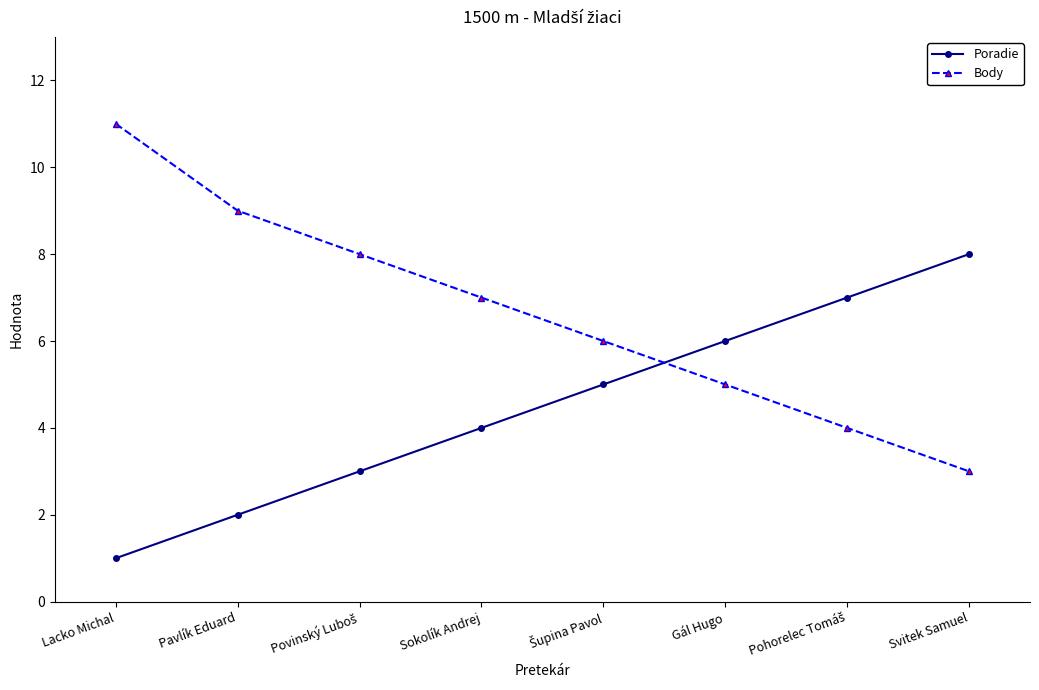

Reading left to right, list all the values displayed in this chart.

Poradie: 1	2	3	4	5	6	7	8
Body: 11	9	8	7	6	5	4	3